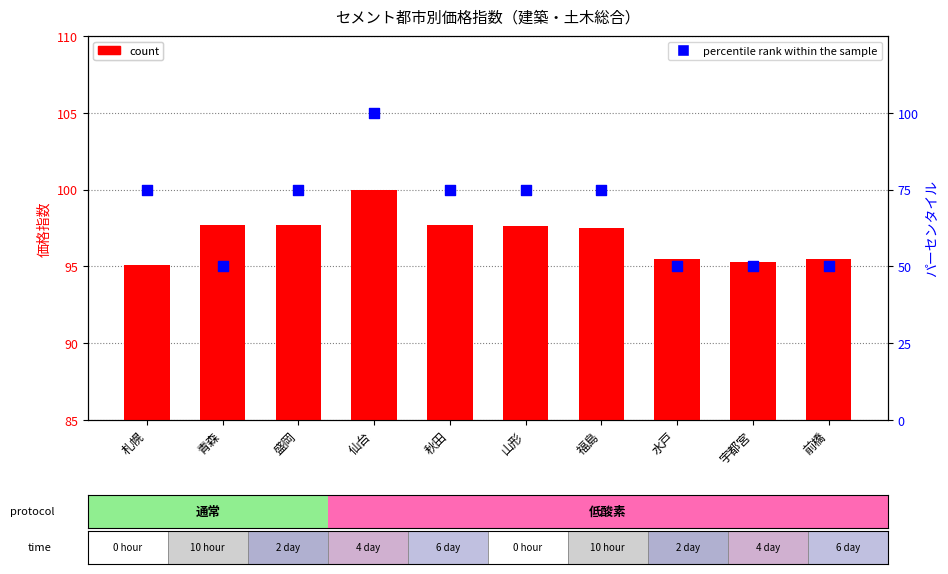

At which category is the sum across all series the highest?

仙台